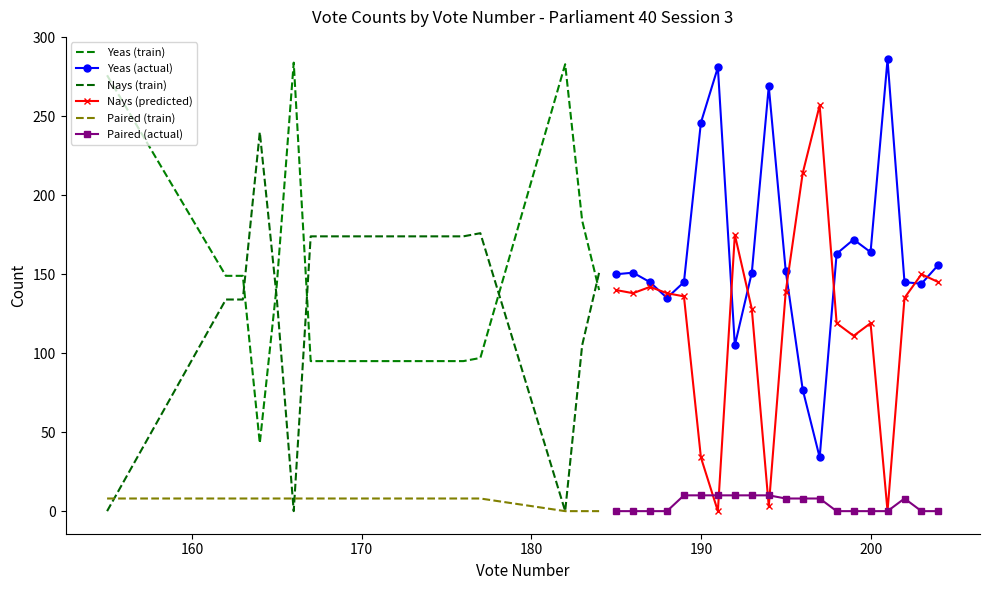

Reading left to right, transcribe all the data shown in this chart.

Yeas (train): 276	149	149	43	143	284	95	95	95	95	95	95	95	95	95	95	97	283	184	140
Yeas (actual): 150	151	145	135	145	246	281	105	151	269	152	77	34	163	172	164	286	145	144	156
Nays (train): 0	134	134	240	135	0	174	174	174	174	174	174	174	174	174	174	176	0	105	151
Nays (predicted): 140	138	142	138	136	34	0	175	128	3	139	214	257	119	111	119	0	135	150	145
Paired (train): 8	8	8	8	8	8	8	8	8	8	8	8	8	8	8	8	8	0	0	0
Paired (actual): 0	0	0	0	10	10	10	10	10	10	8	8	8	0	0	0	0	8	0	0